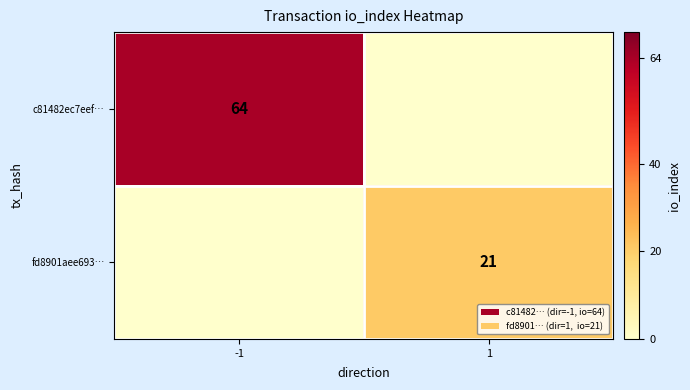

Is the value of c81482ec7eef… at -1 greater than the value of fd8901aee693… at 1?

Yes